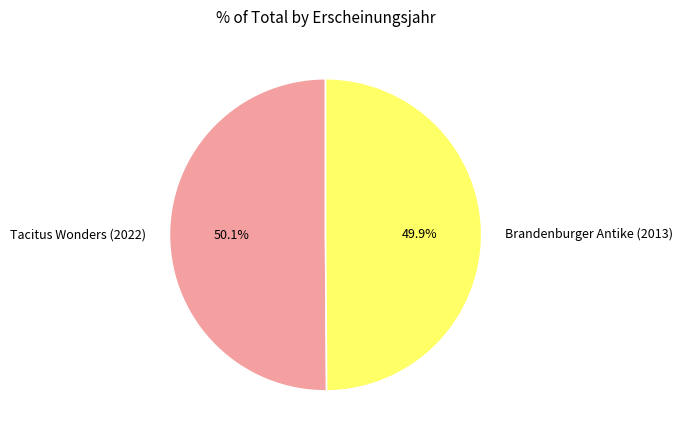

How many slices are in this pie chart?

2